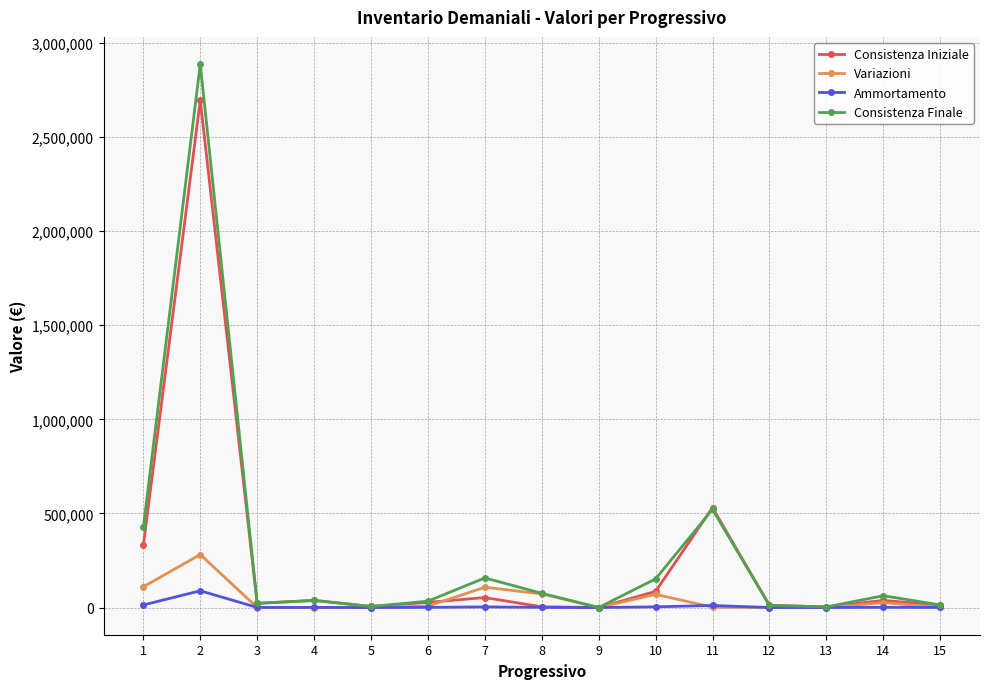

At which category is the sum across all series the highest?

2